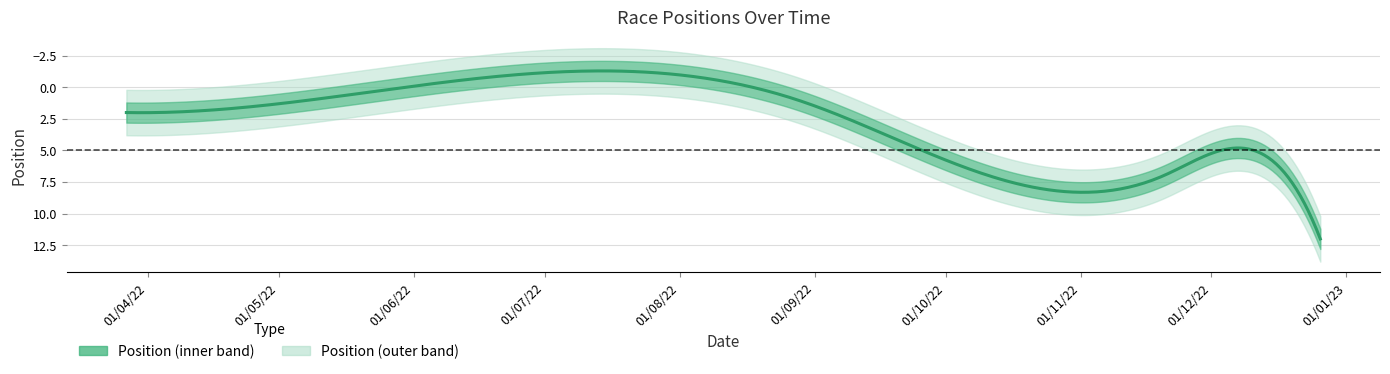

What is the average value?

5